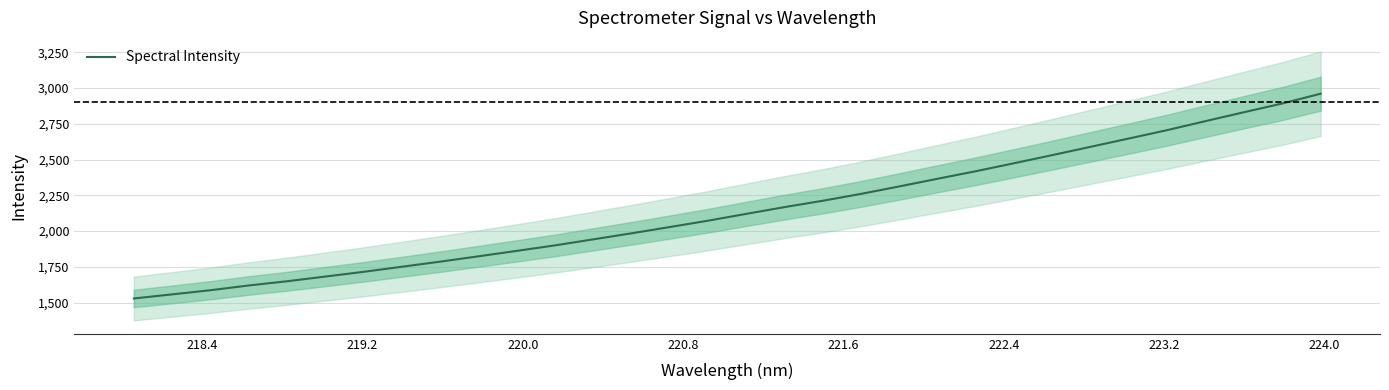

What is the lowest value of the Spectral Intensity series?

1528.8